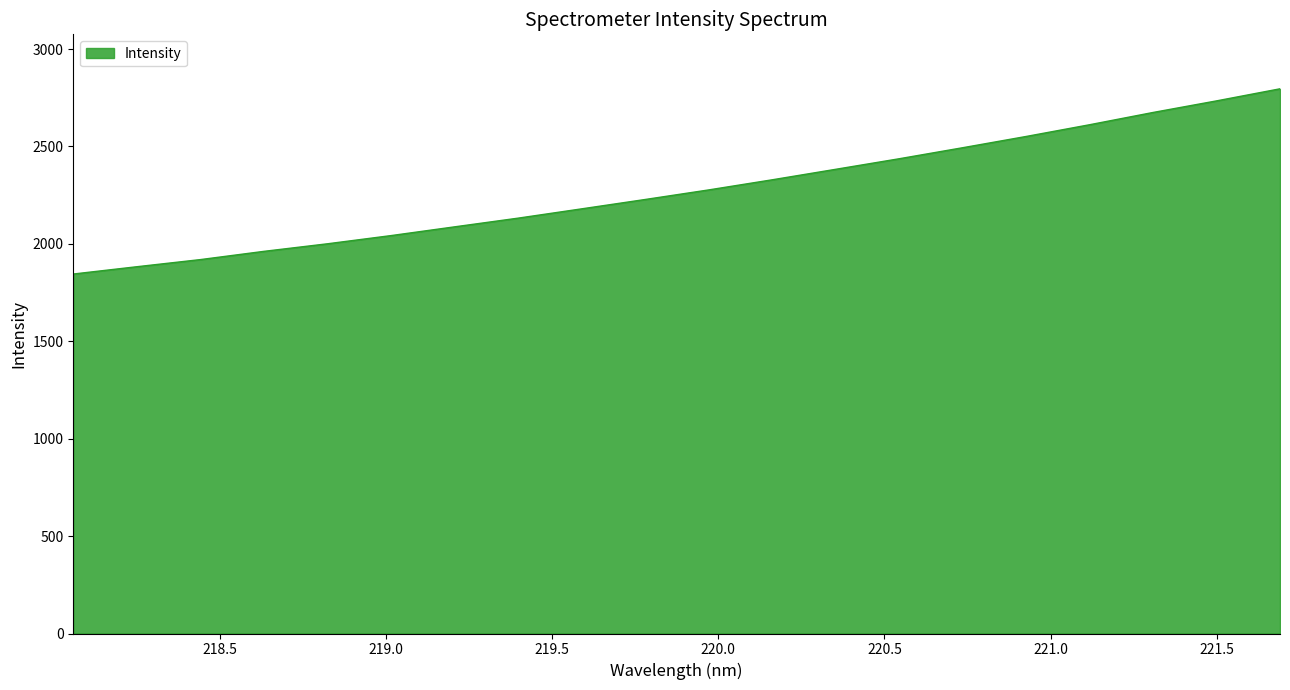

What is the maximum value shown in the chart?

2795.9